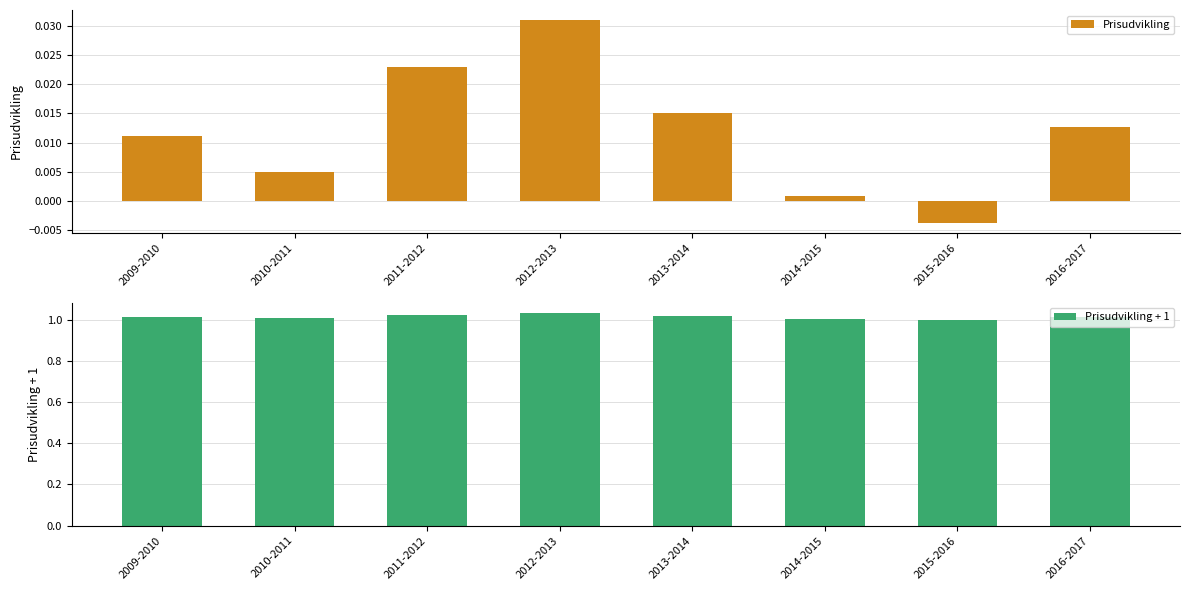

At 2014-2015, list the series in order from largest to smallest.

Prisudvikling + 1, Prisudvikling